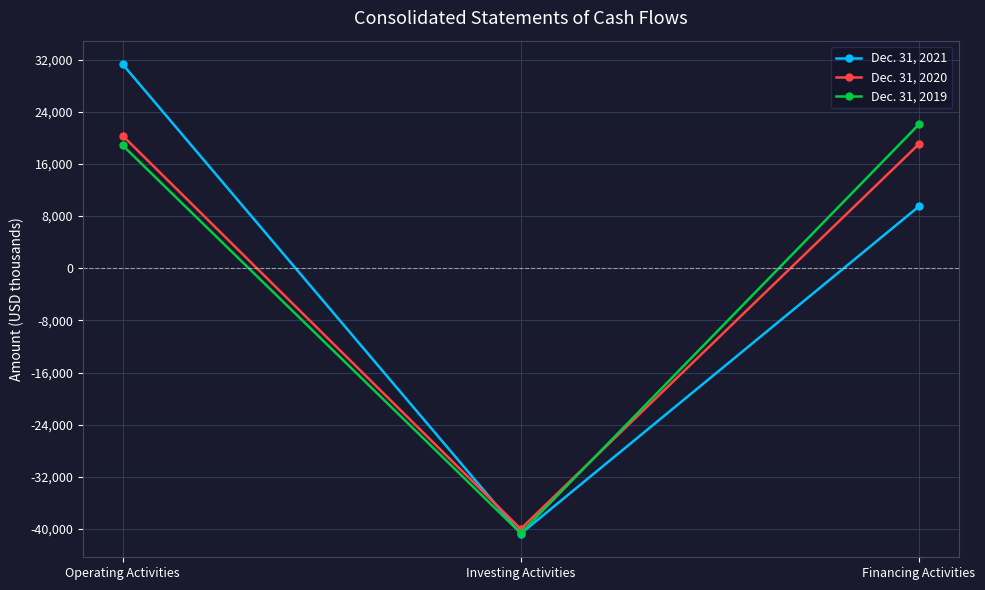

What is the spread (max minus min) of values at Investing Activities?

752